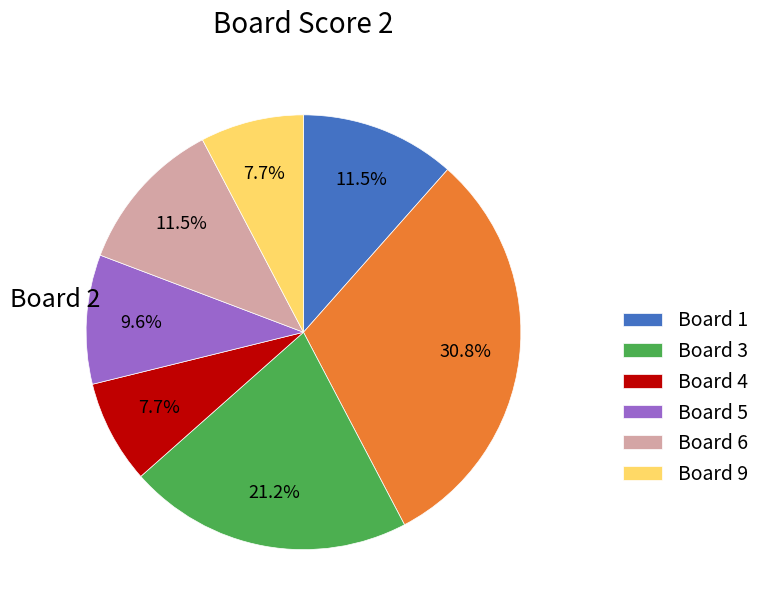

Is there a majority slice in this chart?

No